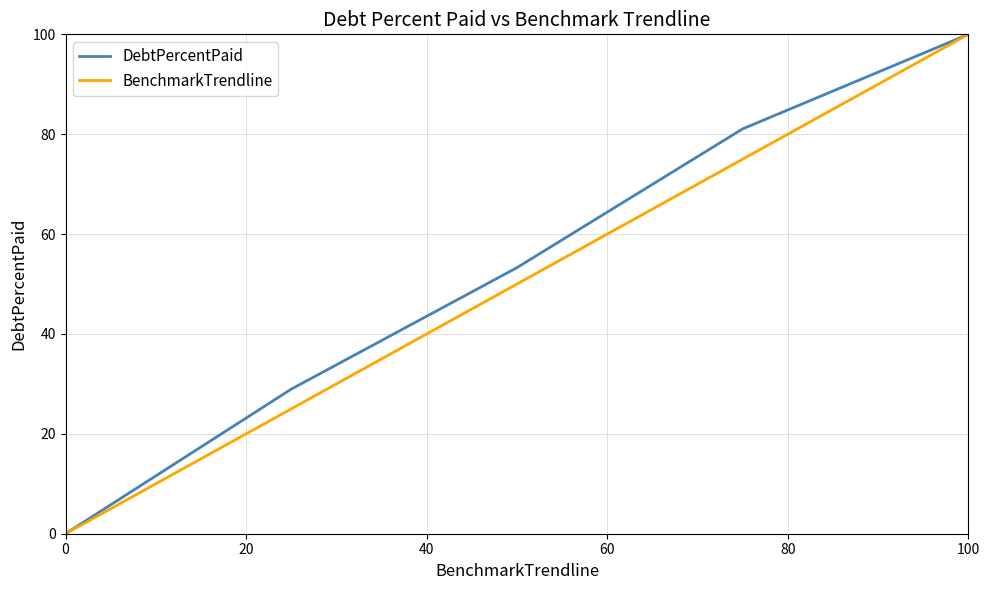

What is the highest value of the BenchmarkTrendline series?

100.0